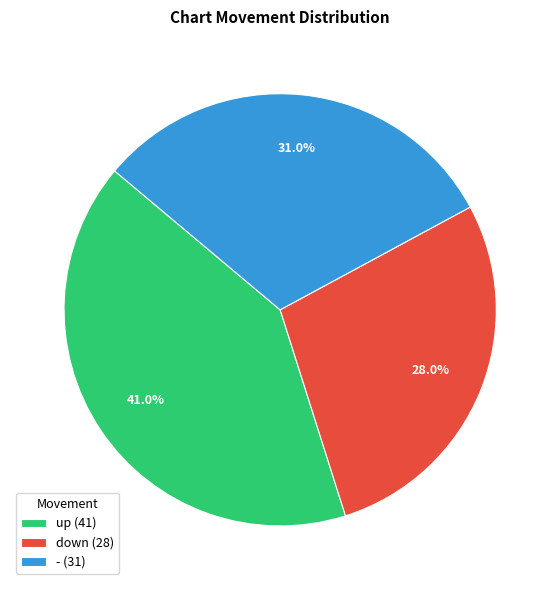

How many segments does this pie chart have?

3